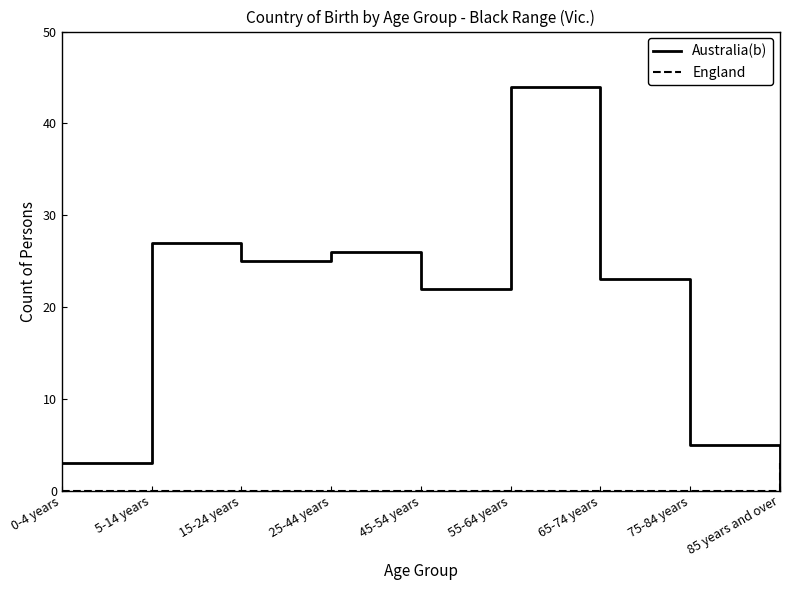

True or false: Australia(b) has a value of 8 at 15-24 years.

False